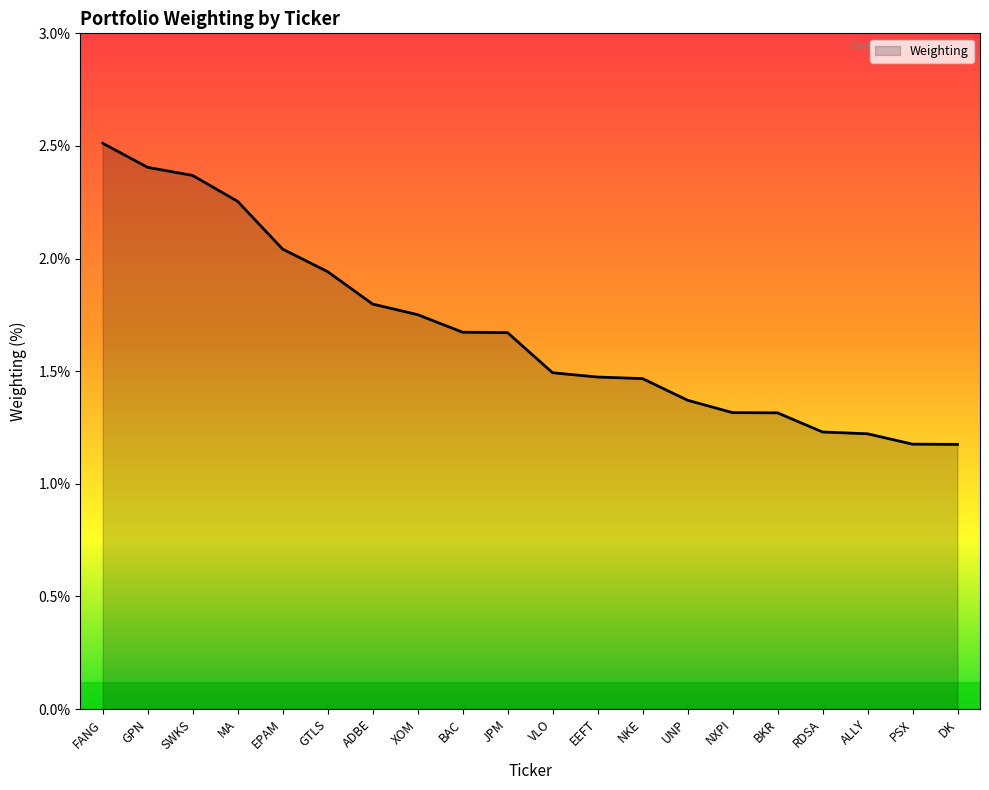

Is it true that the value at NXPI is 0.8?

False